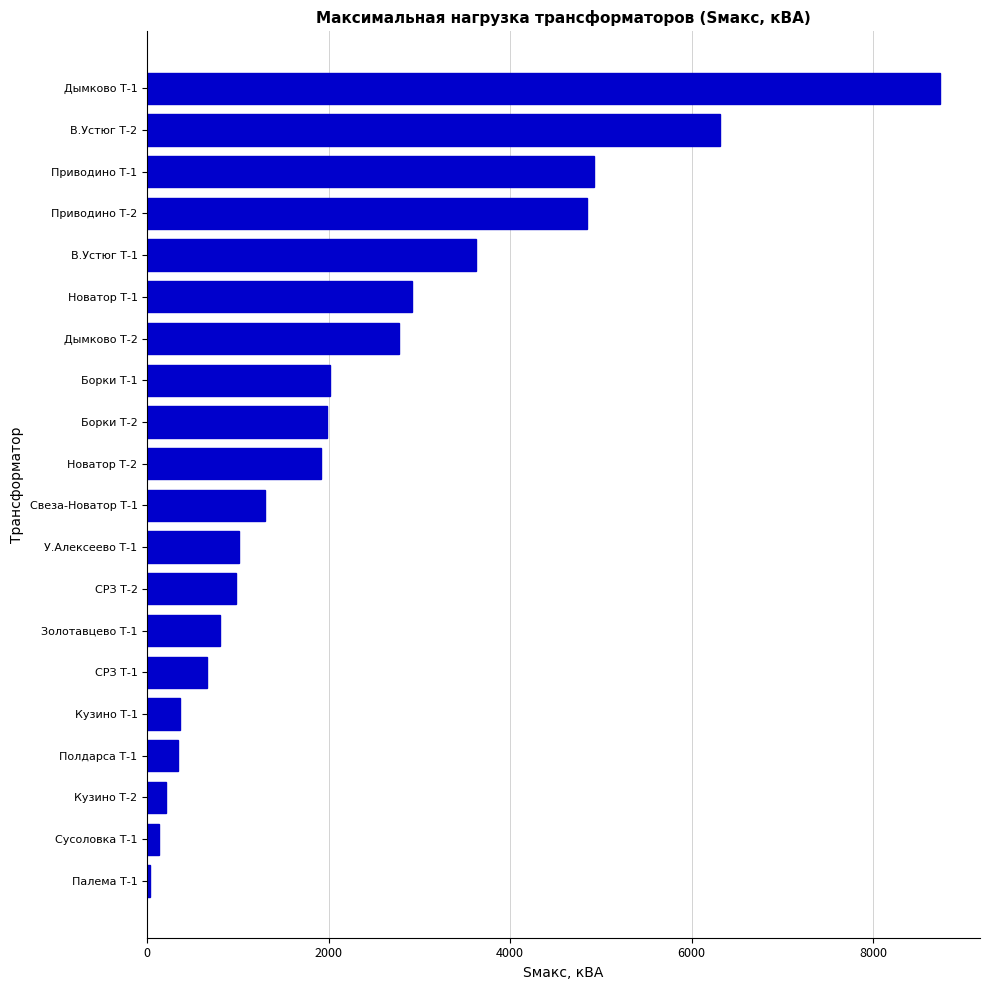

Which label corresponds to the largest value in the chart?

Дымково Т-1